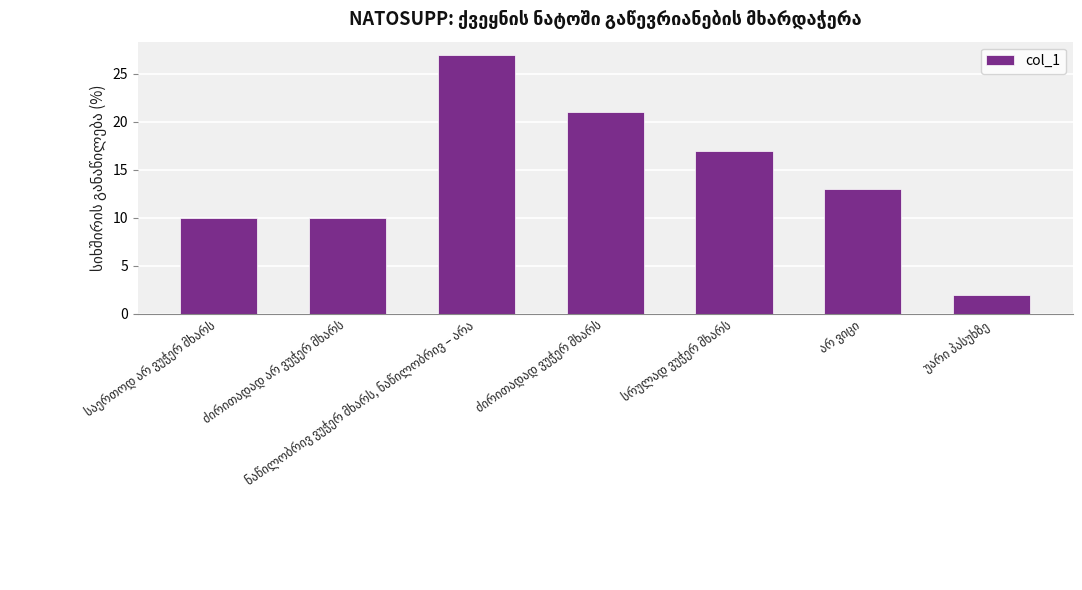

How many bars are there in total?

7